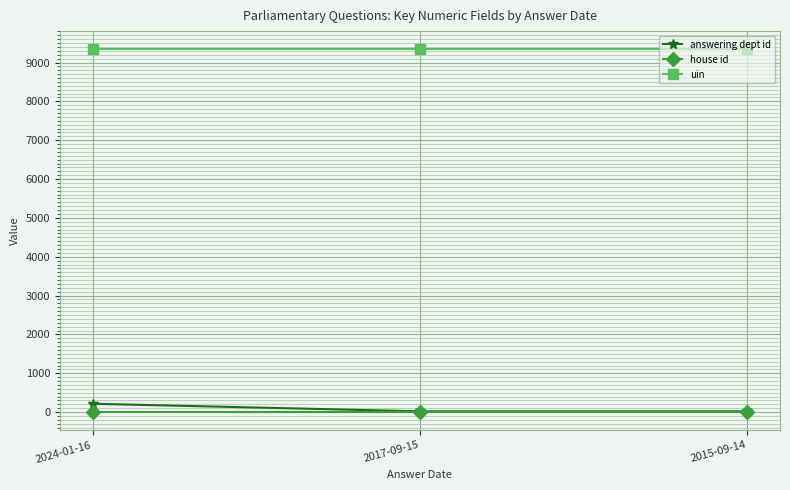

What is the sum of the house id values at 2017-09-15 and 2015-09-14?

2